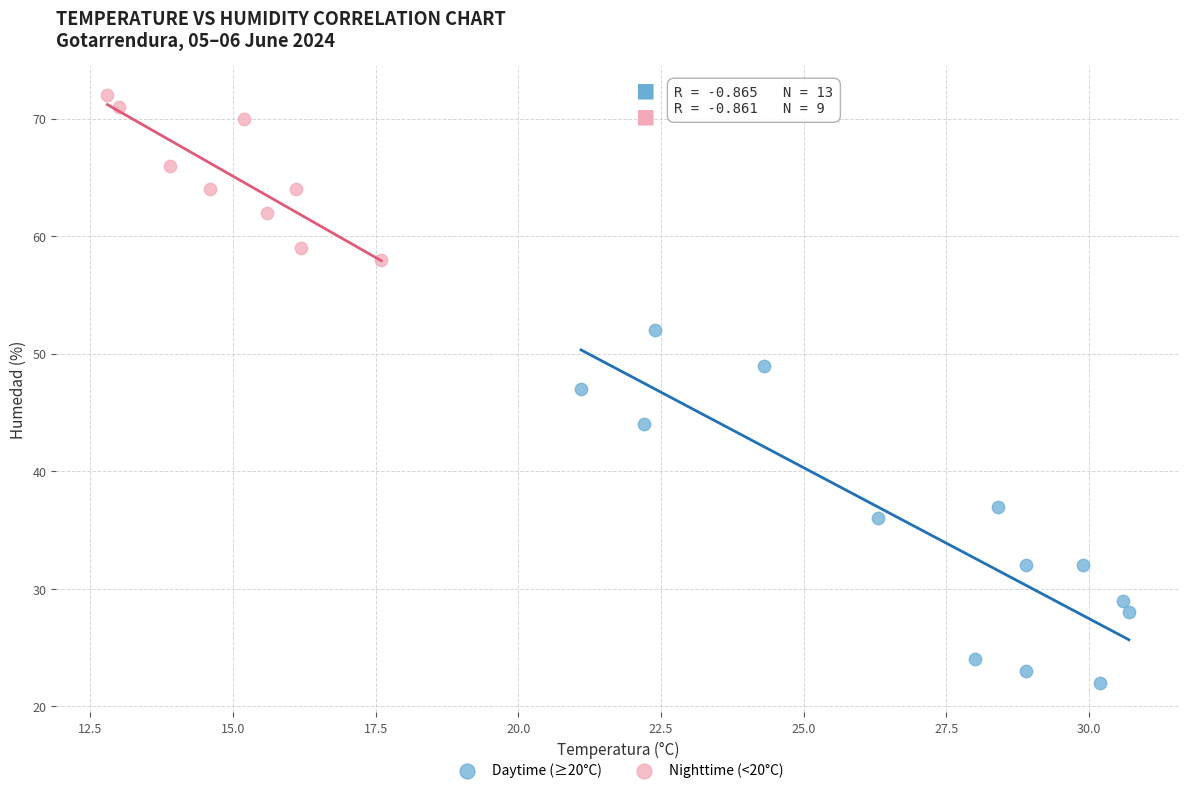

Which series reaches the maximum Y coordinate?

Nighttime (<20°C)